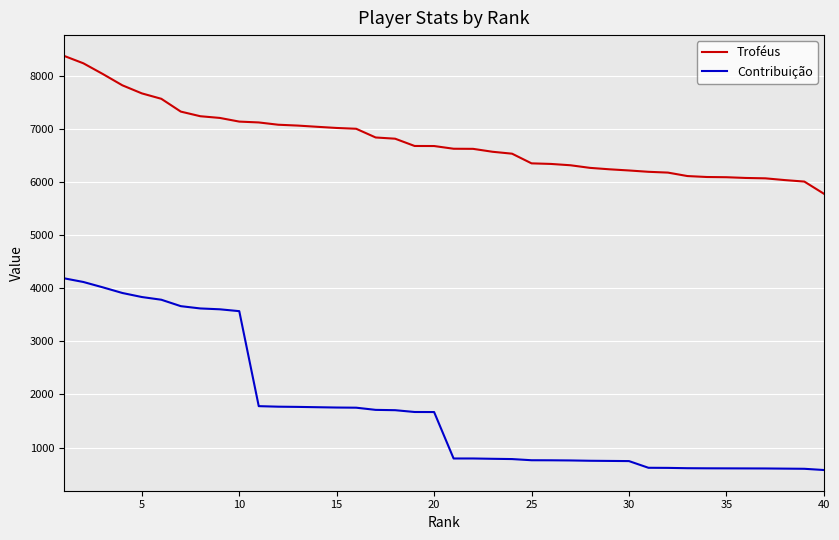

What is the sum of all Contribuição values?

69351